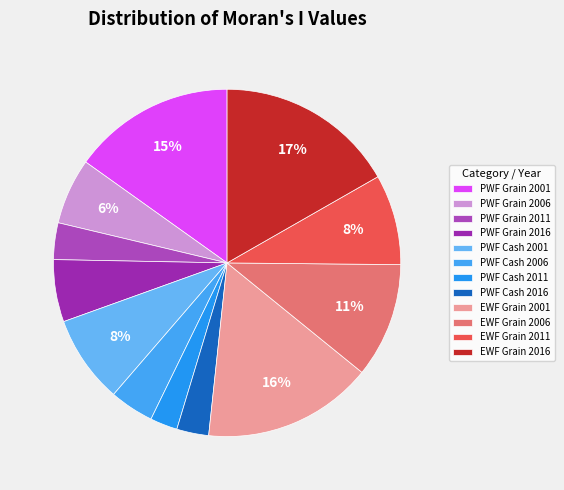

How many slices are in this pie chart?

12